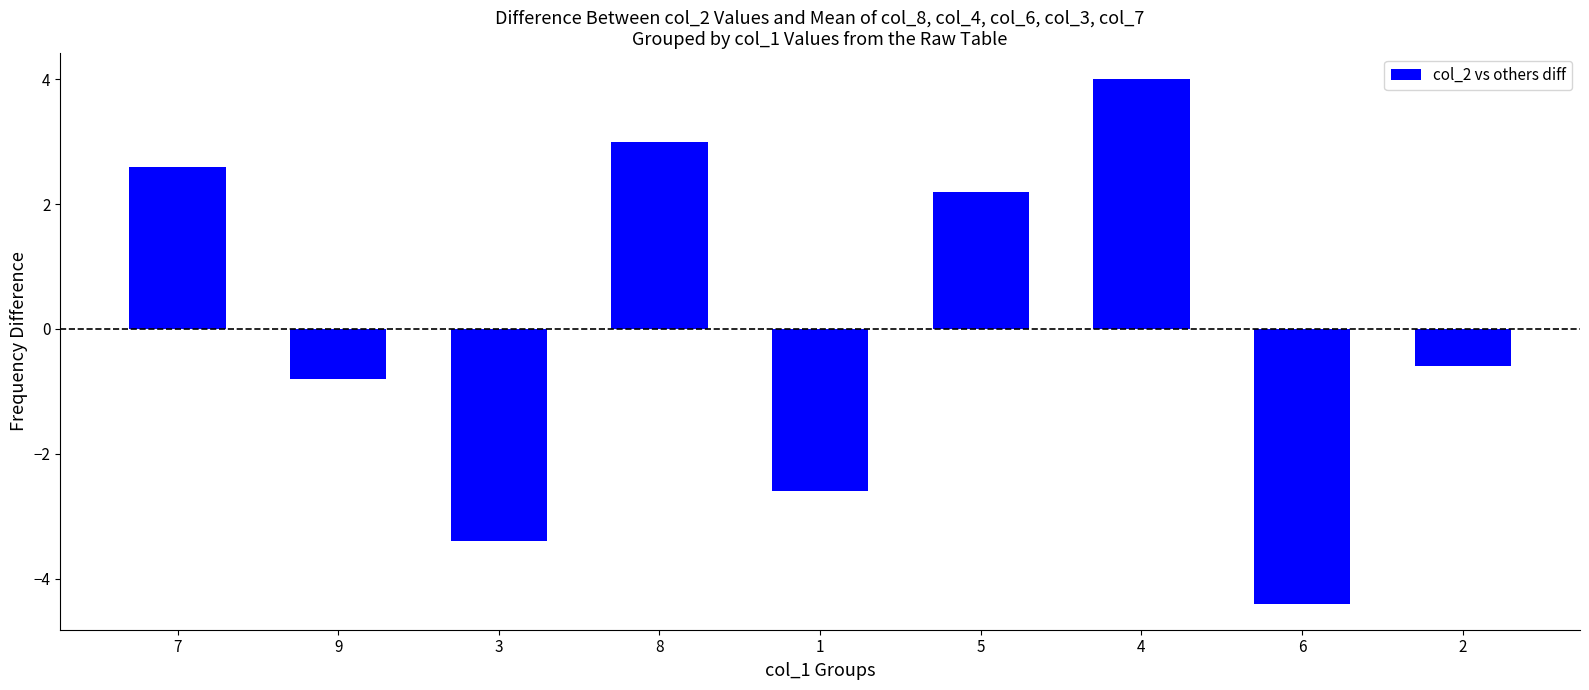

Reading right to left, what are all the values shown in this chart?

2=-0.6	6=-4.4	4=4.0	5=2.2	1=-2.6	8=3.0	3=-3.4	9=-0.8	7=2.6